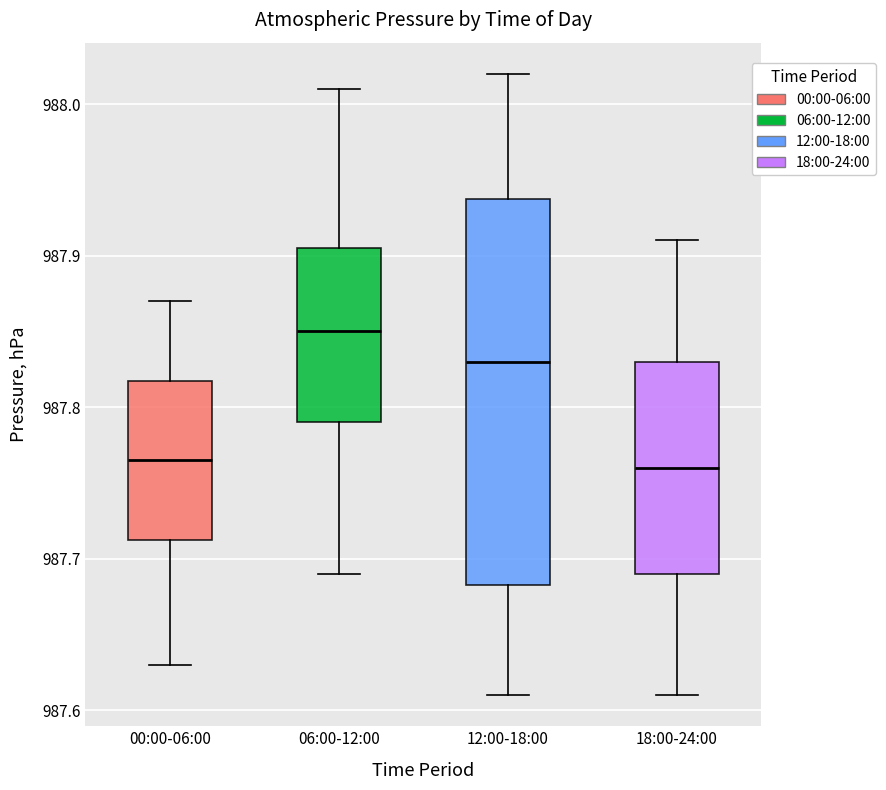

Reading left to right, transcribe this box plot: for each box, give where its median line is, the range the box spans, and where its two whiskers end, as read against the y-axis. The values are not printed on the chart, so give them approximately, as read against the axis.

00:00-06:00: median 987.77, box 987.71 to 987.82, whiskers 987.63 to 987.87
06:00-12:00: median 987.85, box 987.79 to 987.91, whiskers 987.69 to 988.01
12:00-18:00: median 987.83, box 987.68 to 987.94, whiskers 987.61 to 988.02
18:00-24:00: median 987.76, box 987.69 to 987.83, whiskers 987.61 to 987.91